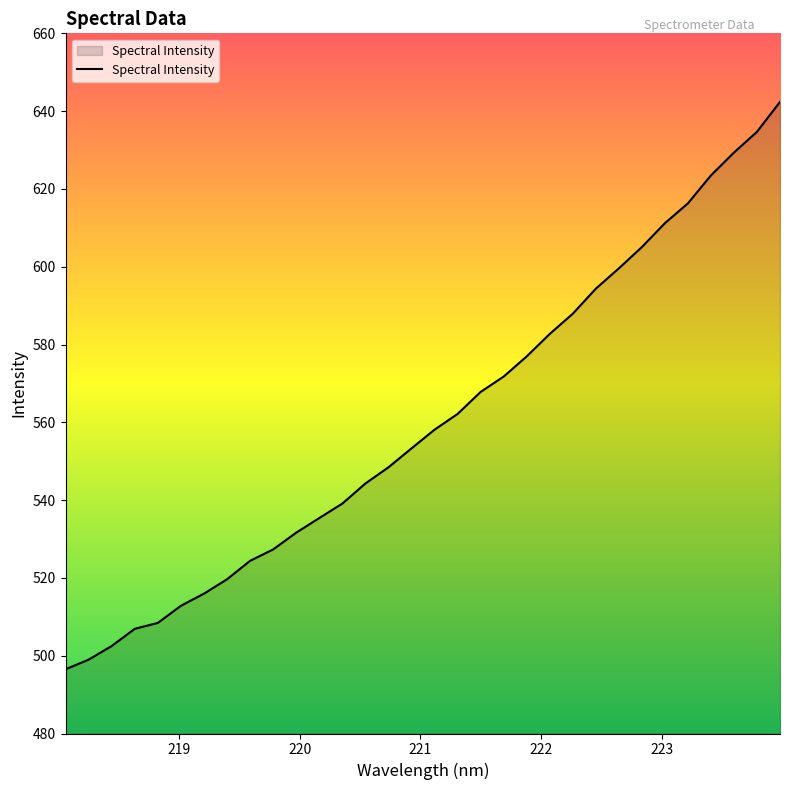

What is the smallest value displayed?

496.5